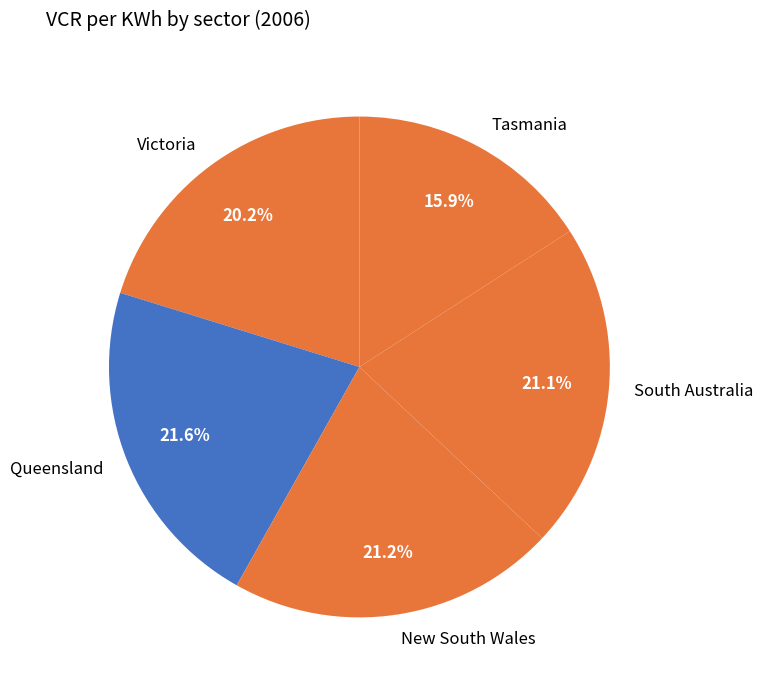

Count the number of slices in the pie.

5